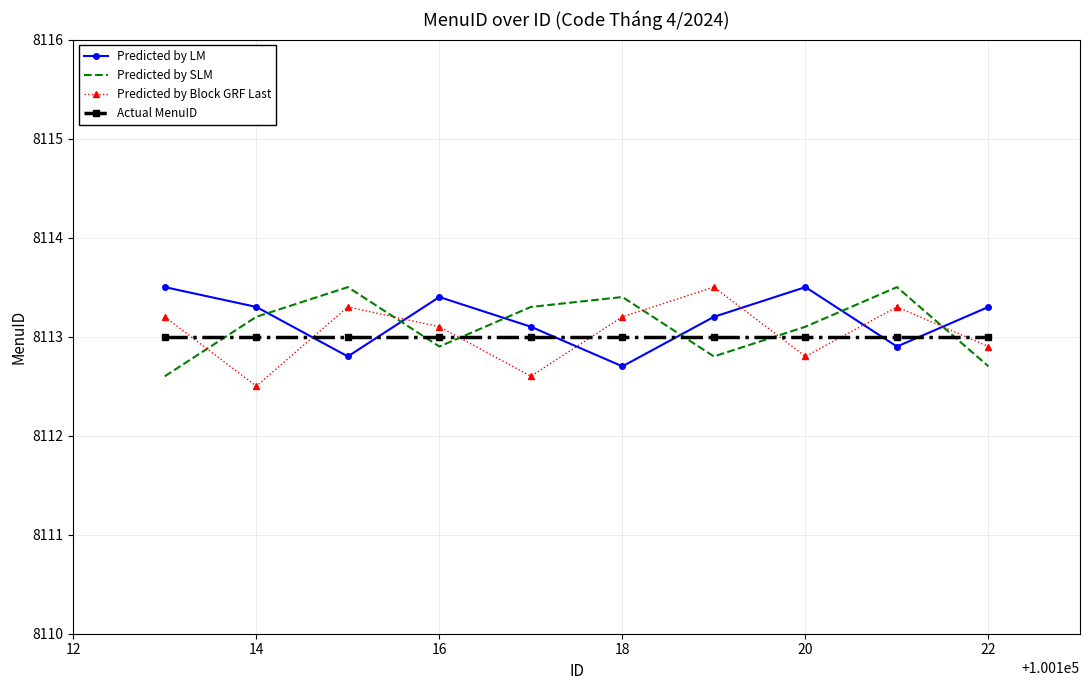

Which series ends up on top after the final intersection of Predicted by LM and Predicted by SLM?

Predicted by LM